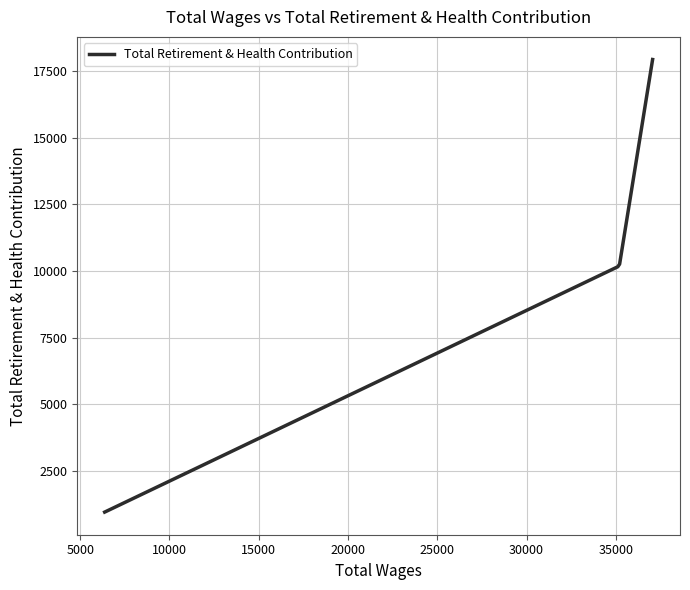

What is the difference between the maximum and minimum values?

16969.0